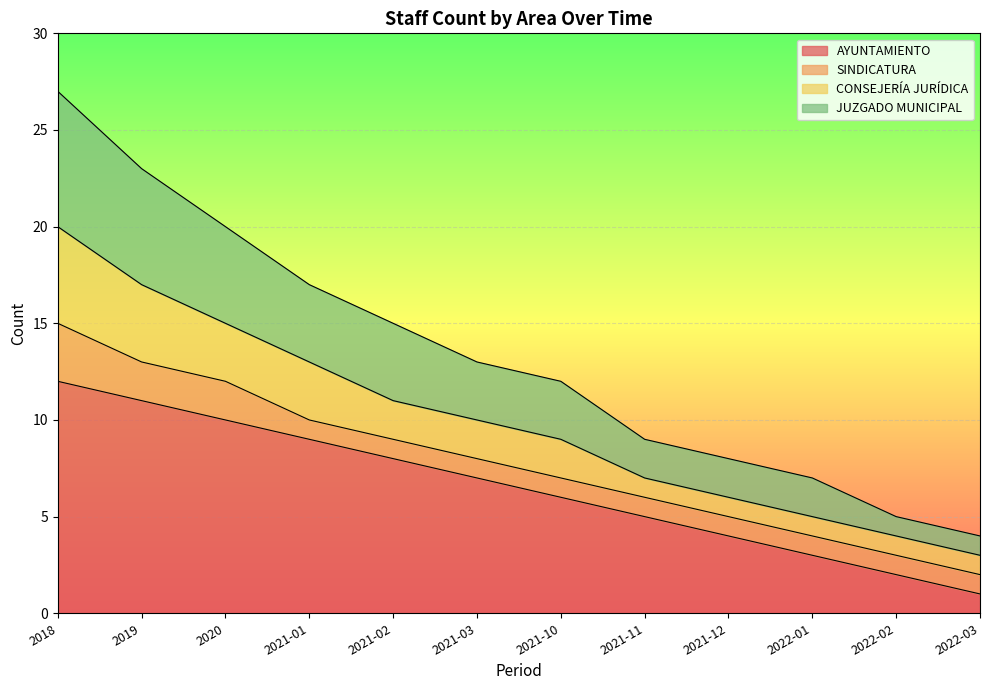

Which category has the lowest value in the AYUNTAMIENTO series?

2022-03